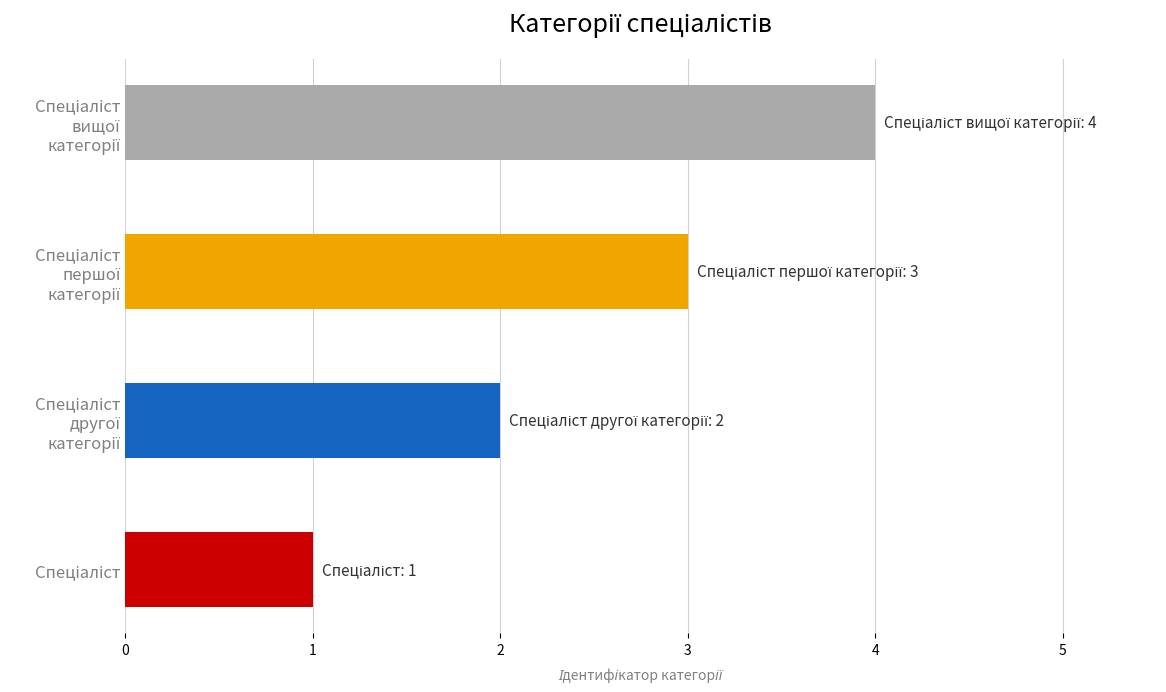

Count the number of data series in this chart.

1